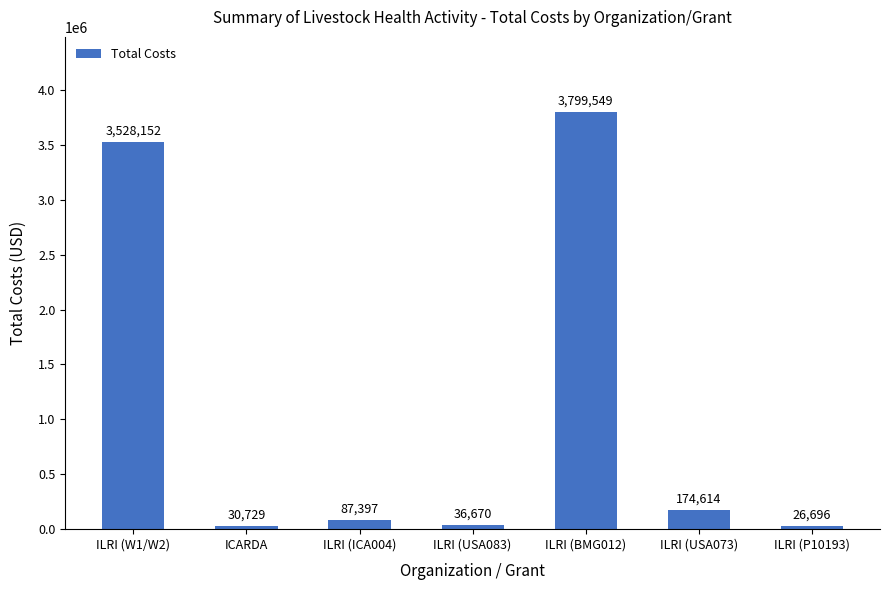

How many bars are there in total?

7